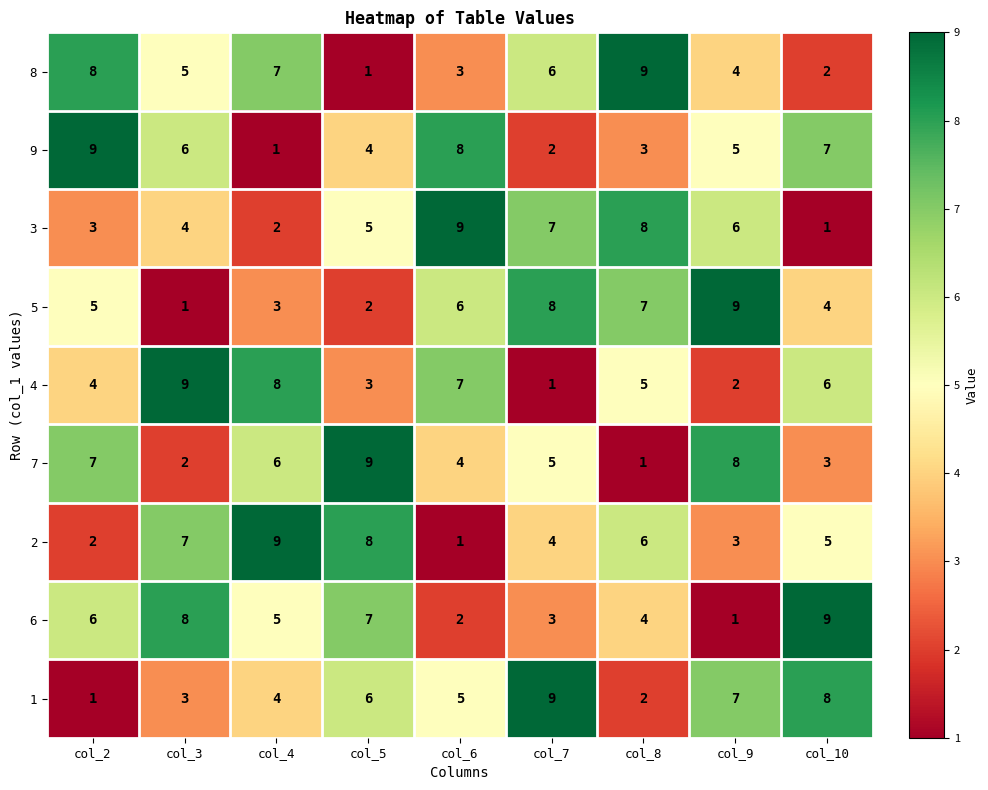

Is it true that 5 equals 3 at col_6?

False